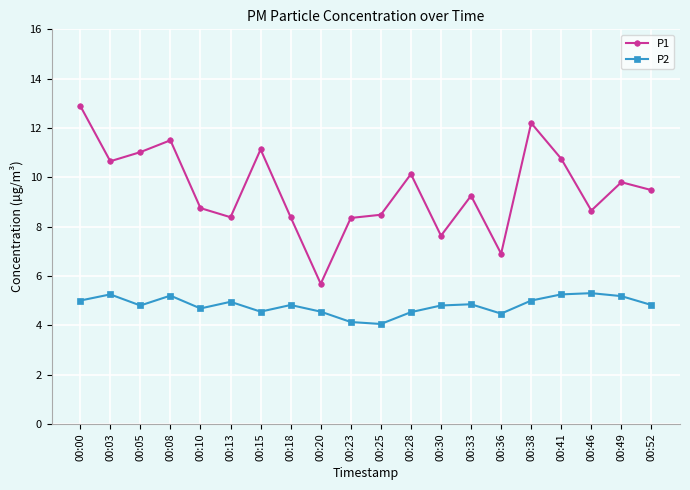

What is the value of the P1 point at the 1st from the left?

12.9